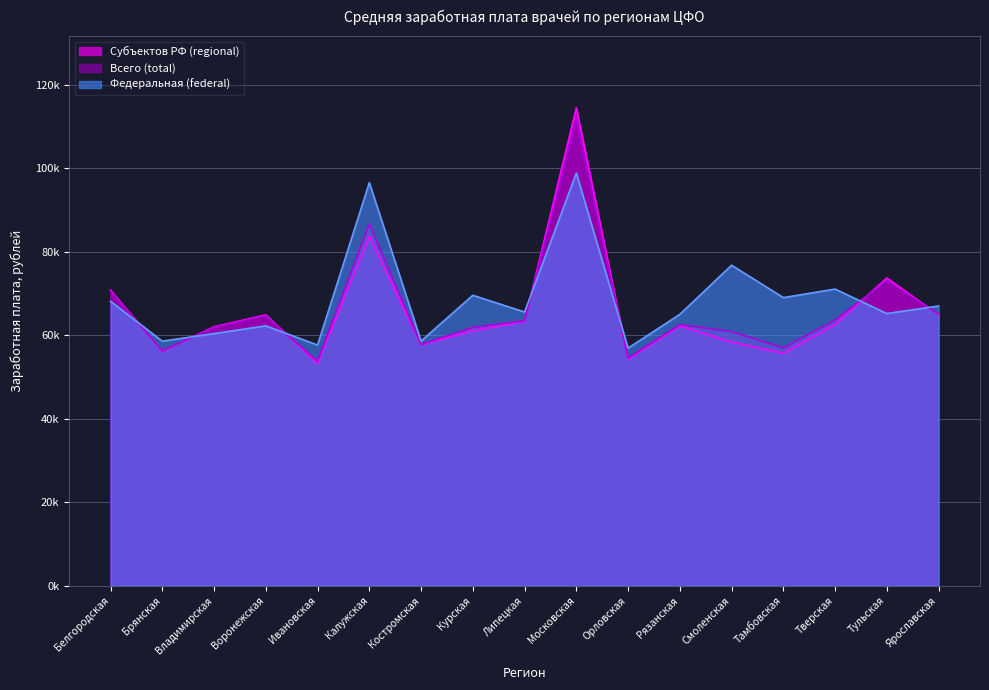

Is it true that Субъектов РФ (regional) equals 57694.9 at Костромская?

True